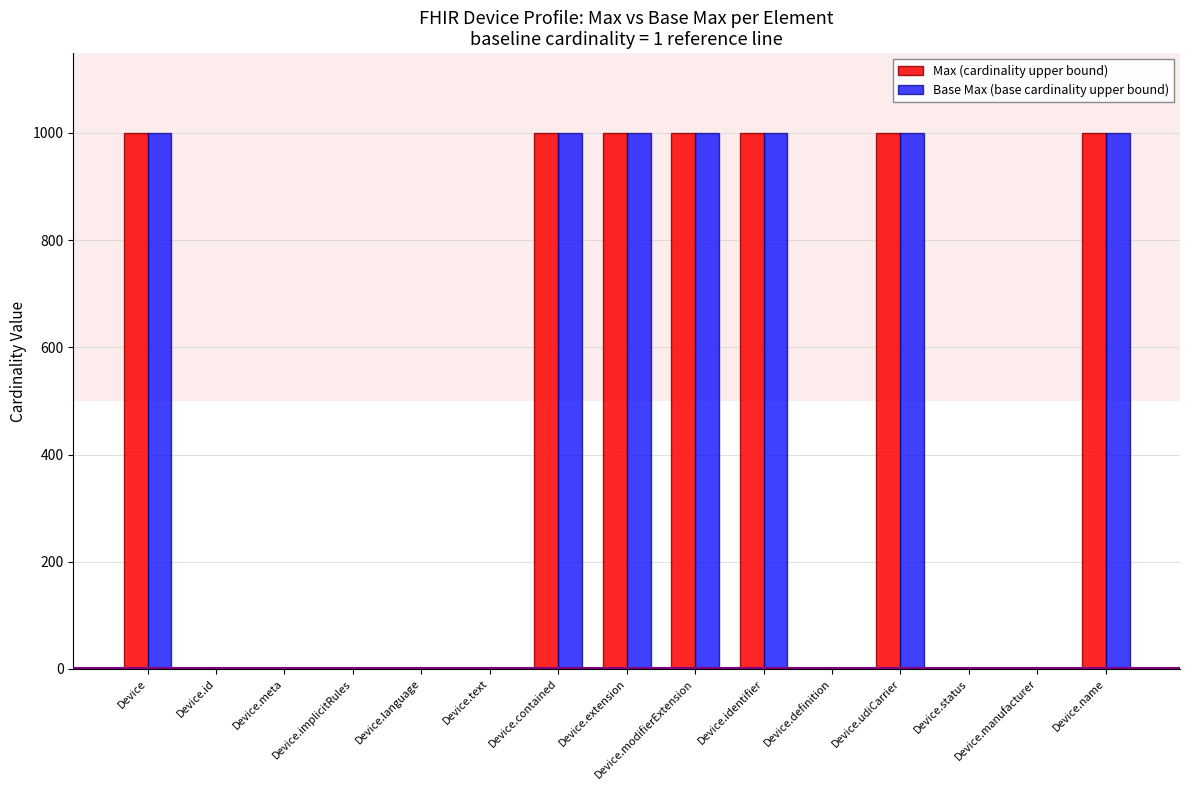

True or false: Base Max (base cardinality upper bound) has a value of 295 at Device.name.

False